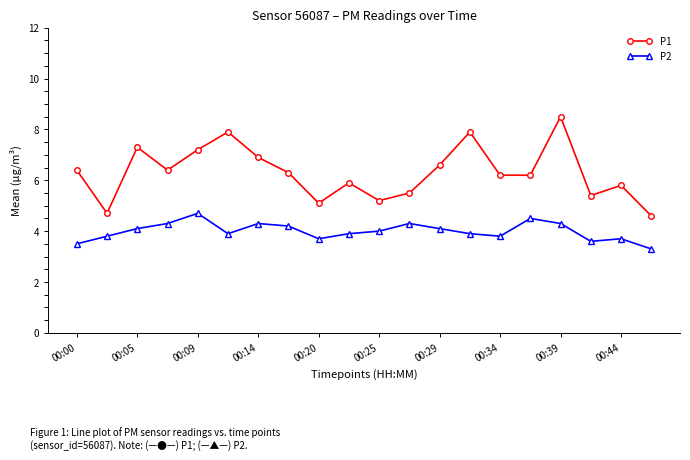

Does the chart display data point markers on the line(s)?

Yes